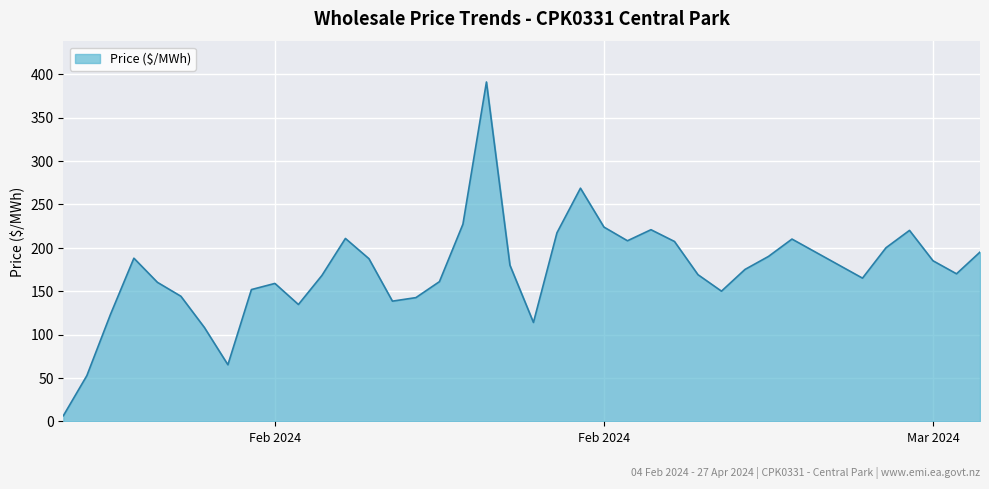

Count the number of categories in the chart.

40